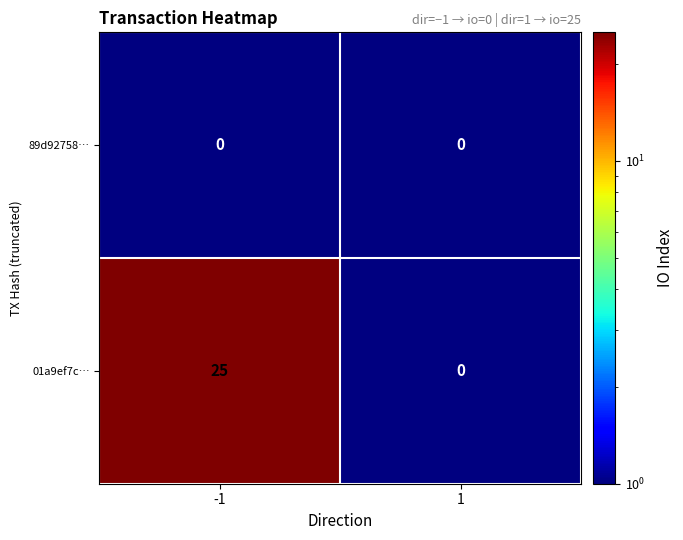

How many data points does each series have?

2